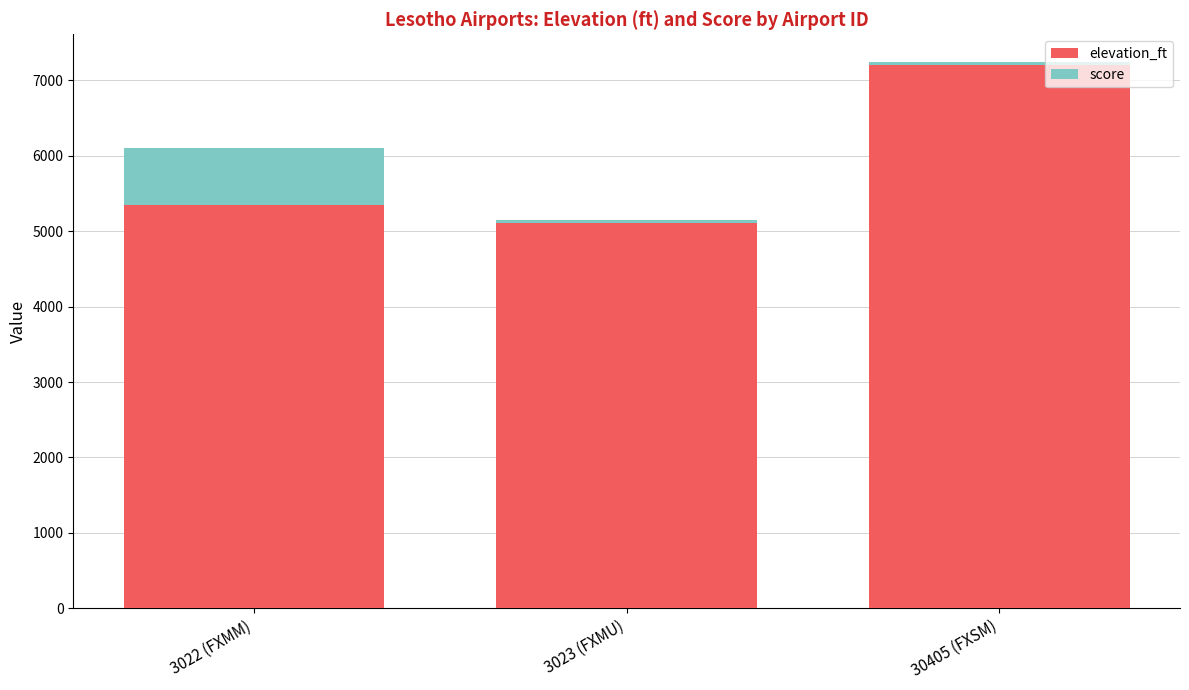

What is the total value across all series at 30405 (FXSM)?

7250